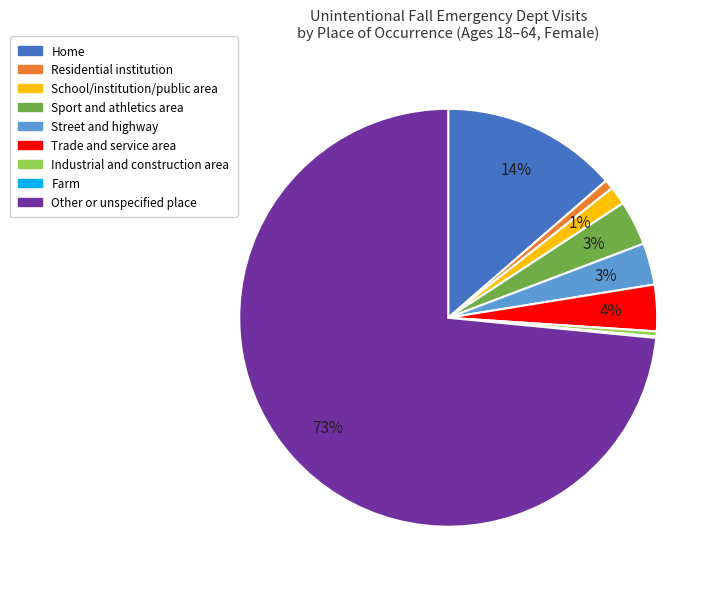

Is it true that Residential institution is 11% of the pie?

False